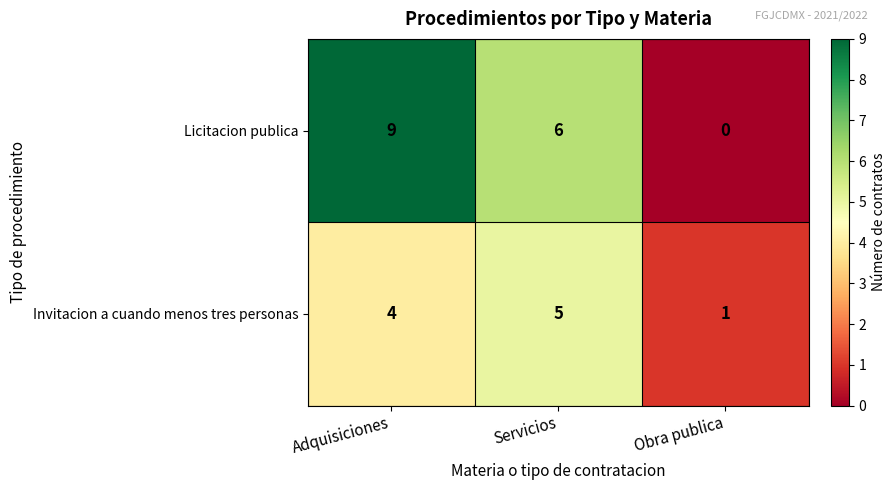

Reading left to right, what are all the values shown in this chart?

Licitacion publica: 9	6	0
Invitacion a cuando menos tres personas: 4	5	1